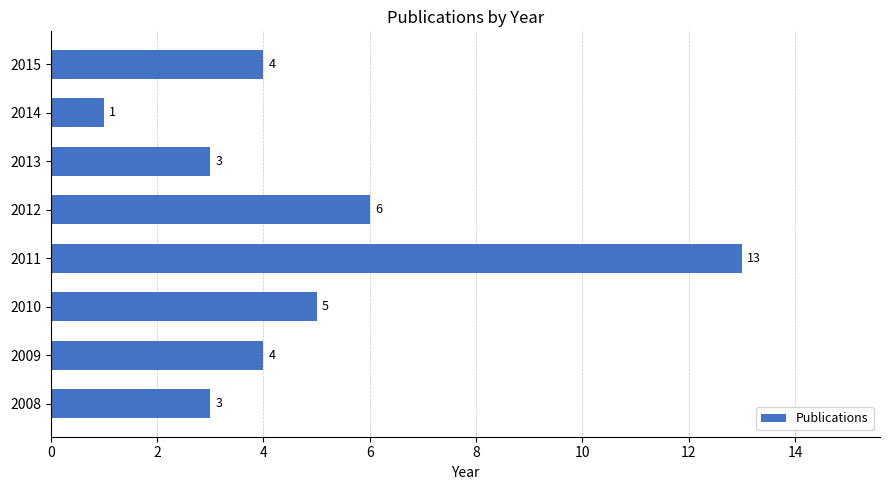

The chart shows a value of 8 at 2010. True or false?

False